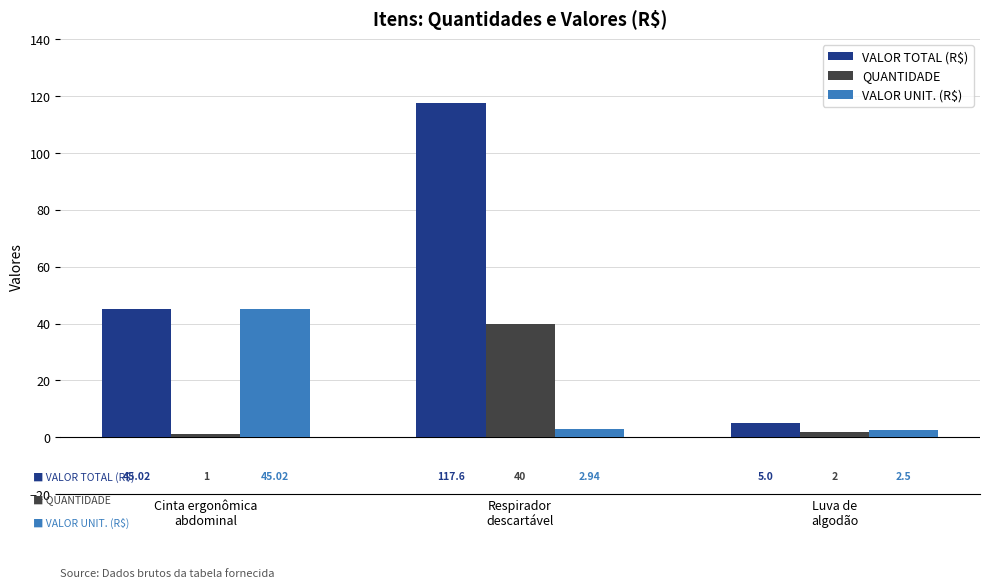

How many bars are there in total?

9